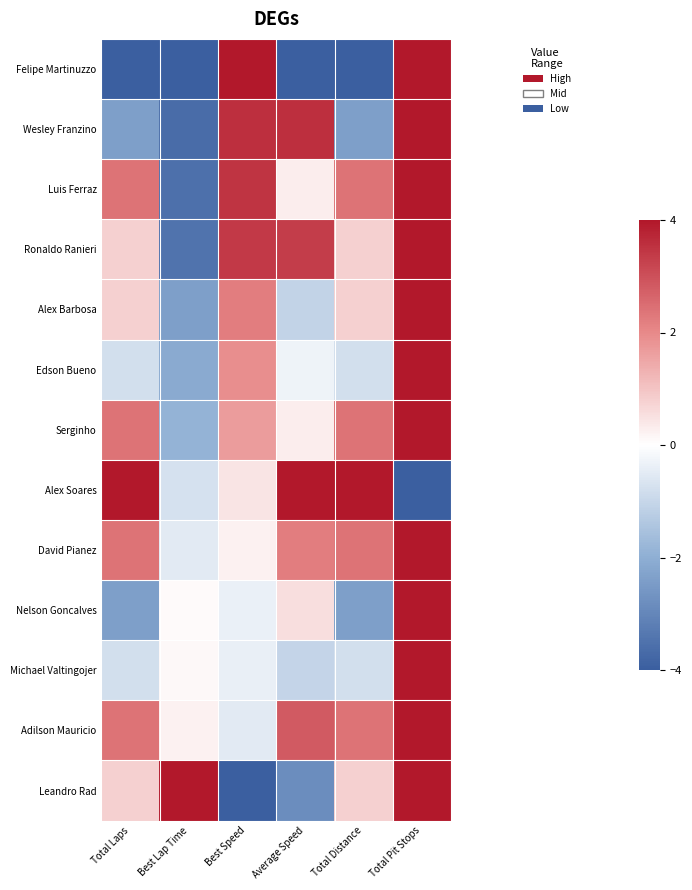

Reading right to left, what are all the values shown in this chart?

Felipe Martinuzzo: Total Pit Stops=4.0	Total Distance=-4.0	Average Speed=-4.0	Best Speed=4.0	Best Lap Time=-4.0	Total Laps=-4.0
Wesley Franzino: Total Pit Stops=4.0	Total Distance=-2.4	Average Speed=3.6	Best Speed=3.6	Best Lap Time=-3.6	Total Laps=-2.4
Luis Ferraz: Total Pit Stops=4.0	Total Distance=2.4	Average Speed=0.3	Best Speed=3.5	Best Lap Time=-3.5	Total Laps=2.4
Ronaldo Ranieri: Total Pit Stops=4.0	Total Distance=0.8	Average Speed=3.3	Best Speed=3.4	Best Lap Time=-3.5	Total Laps=0.8
Alex Barbosa: Total Pit Stops=4.0	Total Distance=0.8	Average Speed=-1.1	Best Speed=2.2	Best Lap Time=-2.4	Total Laps=0.8
Edson Bueno: Total Pit Stops=4.0	Total Distance=-0.8	Average Speed=-0.3	Best Speed=1.9	Best Lap Time=-2.1	Total Laps=-0.8
Serginho: Total Pit Stops=4.0	Total Distance=2.4	Average Speed=0.3	Best Speed=1.7	Best Lap Time=-1.9	Total Laps=2.4
Alex Soares: Total Pit Stops=-4.0	Total Distance=4.0	Average Speed=4.0	Best Speed=0.5	Best Lap Time=-0.7	Total Laps=4.0
David Pianez: Total Pit Stops=4.0	Total Distance=2.4	Average Speed=2.2	Best Speed=0.2	Best Lap Time=-0.5	Total Laps=2.4
Nelson Goncalves: Total Pit Stops=4.0	Total Distance=-2.4	Average Speed=0.5	Best Speed=-0.4	Best Lap Time=0.1	Total Laps=-2.4
Michael Valtingojer: Total Pit Stops=4.0	Total Distance=-0.8	Average Speed=-1.1	Best Speed=-0.4	Best Lap Time=0.1	Total Laps=-0.8
Adilson Mauricio: Total Pit Stops=4.0	Total Distance=2.4	Average Speed=2.8	Best Speed=-0.5	Best Lap Time=0.2	Total Laps=2.4
Leandro Rad: Total Pit Stops=4.0	Total Distance=0.8	Average Speed=-2.8	Best Speed=-4.0	Best Lap Time=4.0	Total Laps=0.8